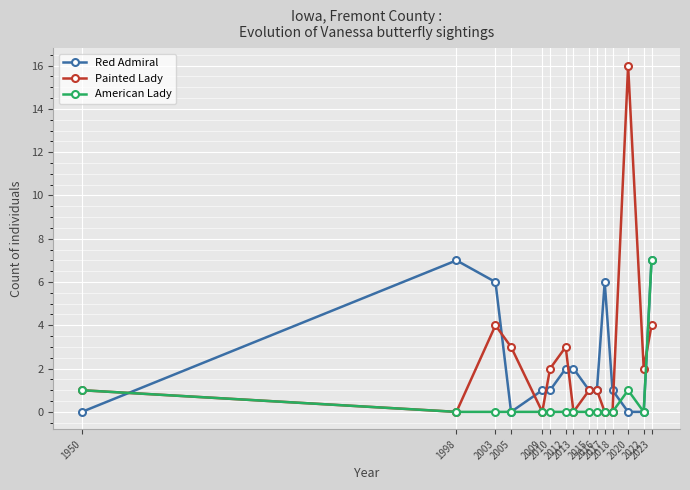

True or false: American Lady has more than 0 points higher than both neighbors.

True